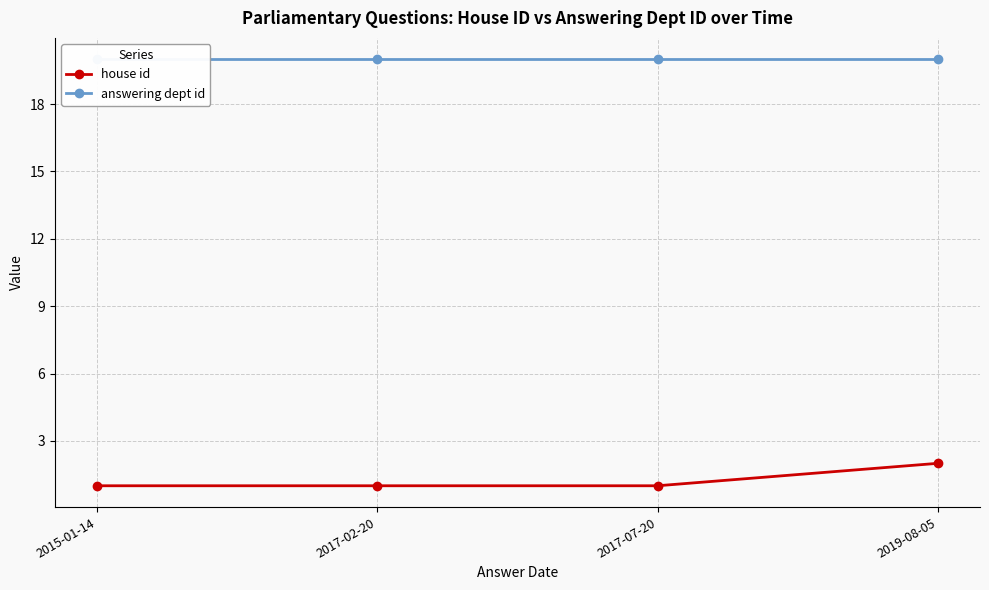

True or false: house id and answering dept id intersect in this chart.

False